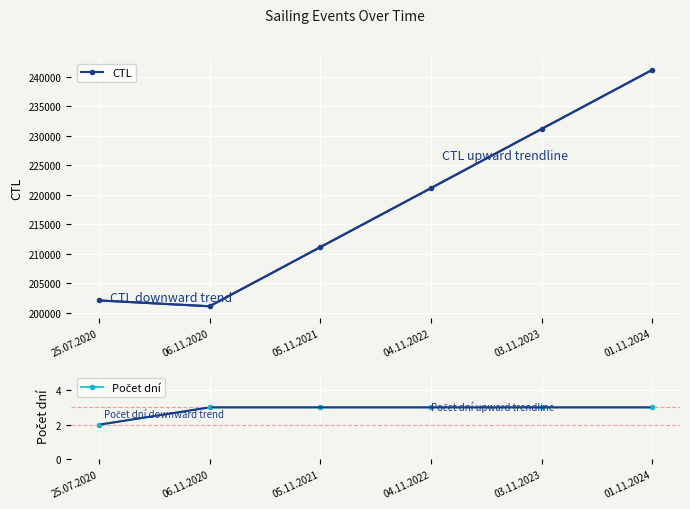

What is the minimum value shown in the chart?

2